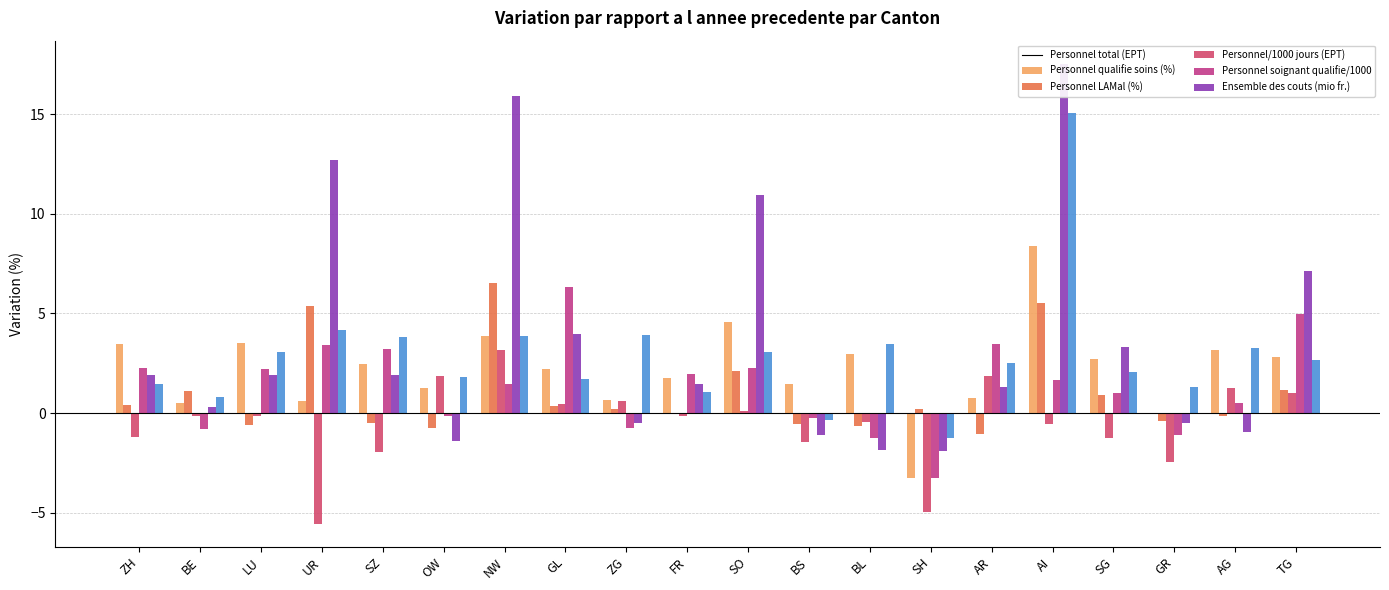

How many data points in Ensemble des couts are less than 2?

8